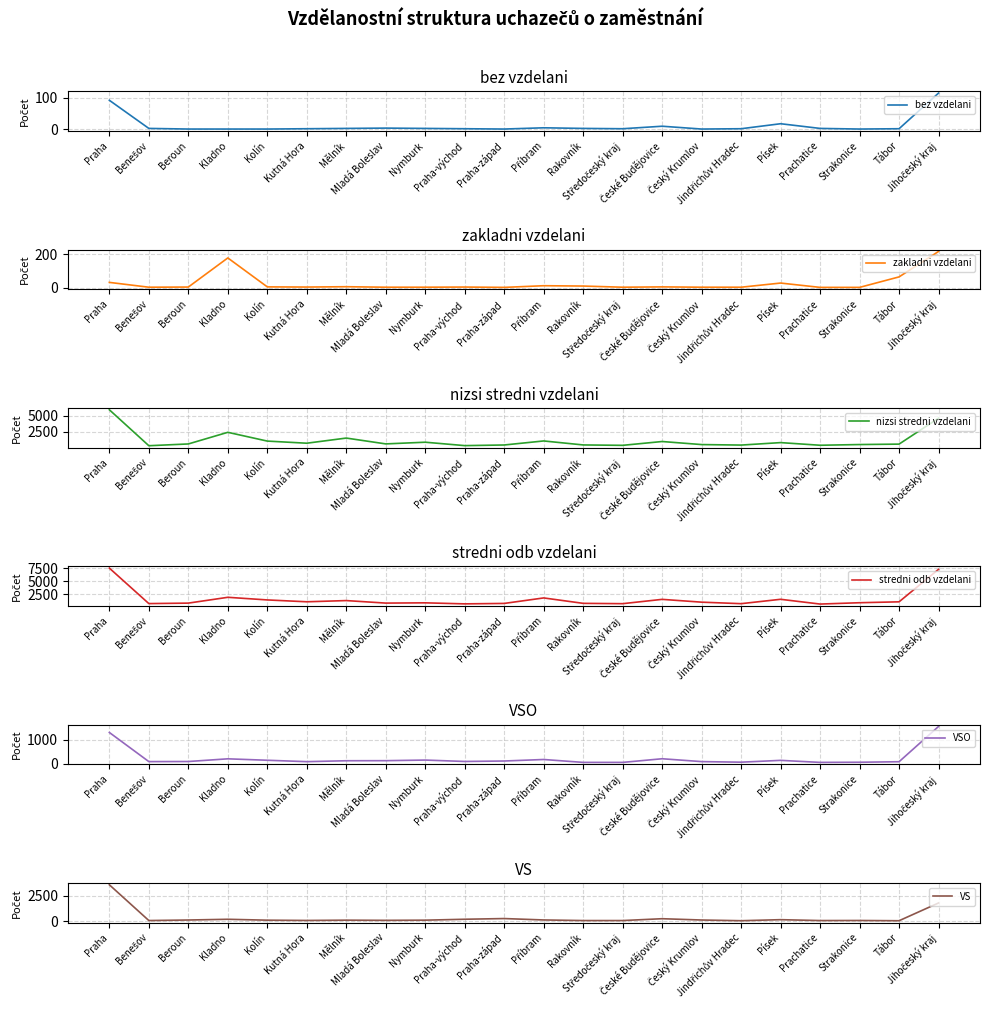

Between Kladno and Nymburk, which series saw the biggest shift?

nizsi stredni vzdelani